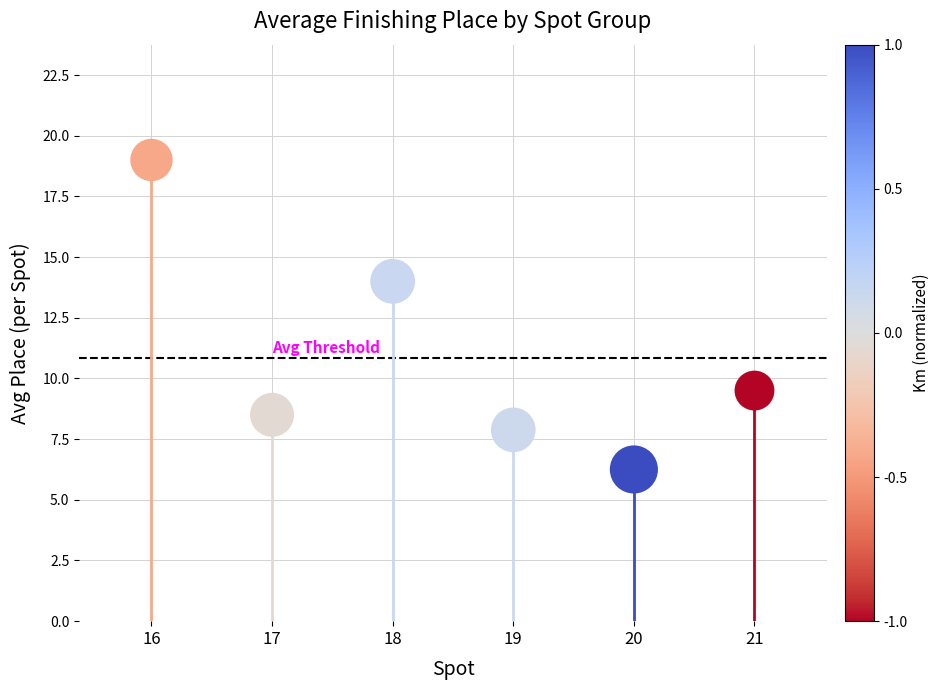

What is the average Y value?

10.9